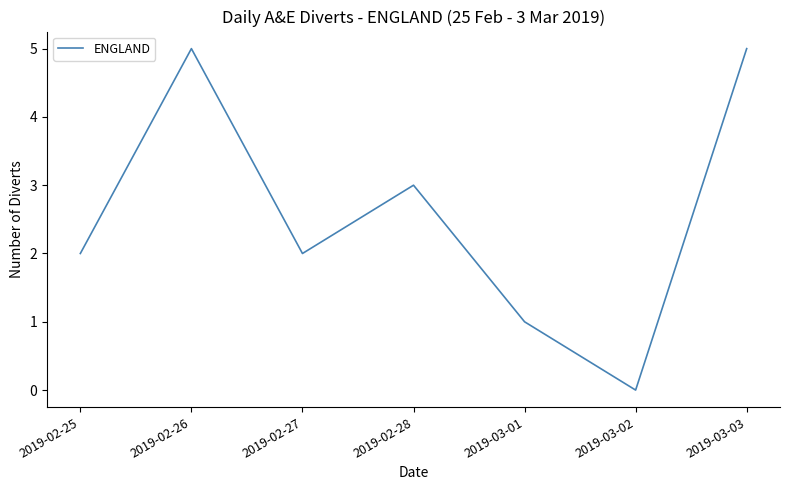

Reading right to left, list all the values displayed in this chart.

2019-03-03=5	2019-03-02=0	2019-03-01=1	2019-02-28=3	2019-02-27=2	2019-02-26=5	2019-02-25=2